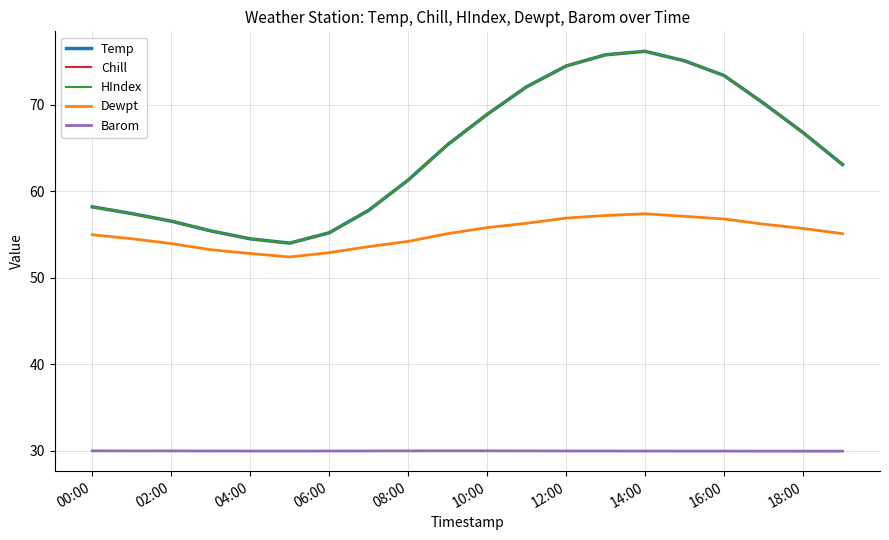

How many lines are shown in the chart?

5